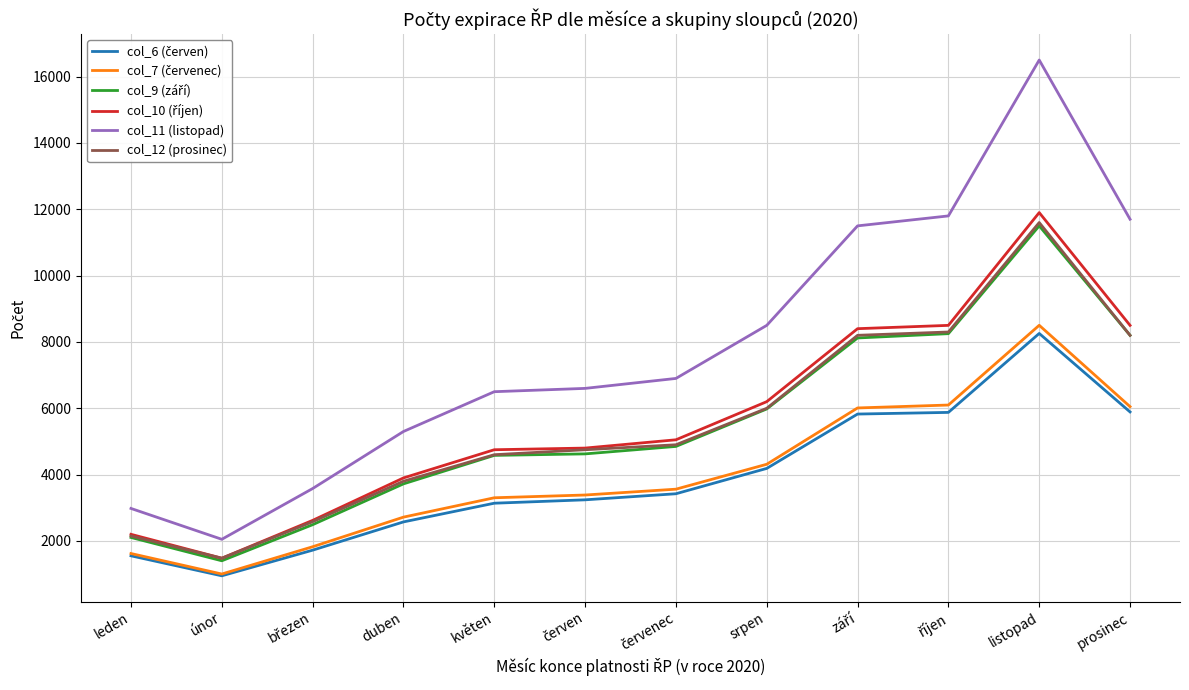

Which series has the largest range (max minus min)?

col_11 (listopad)